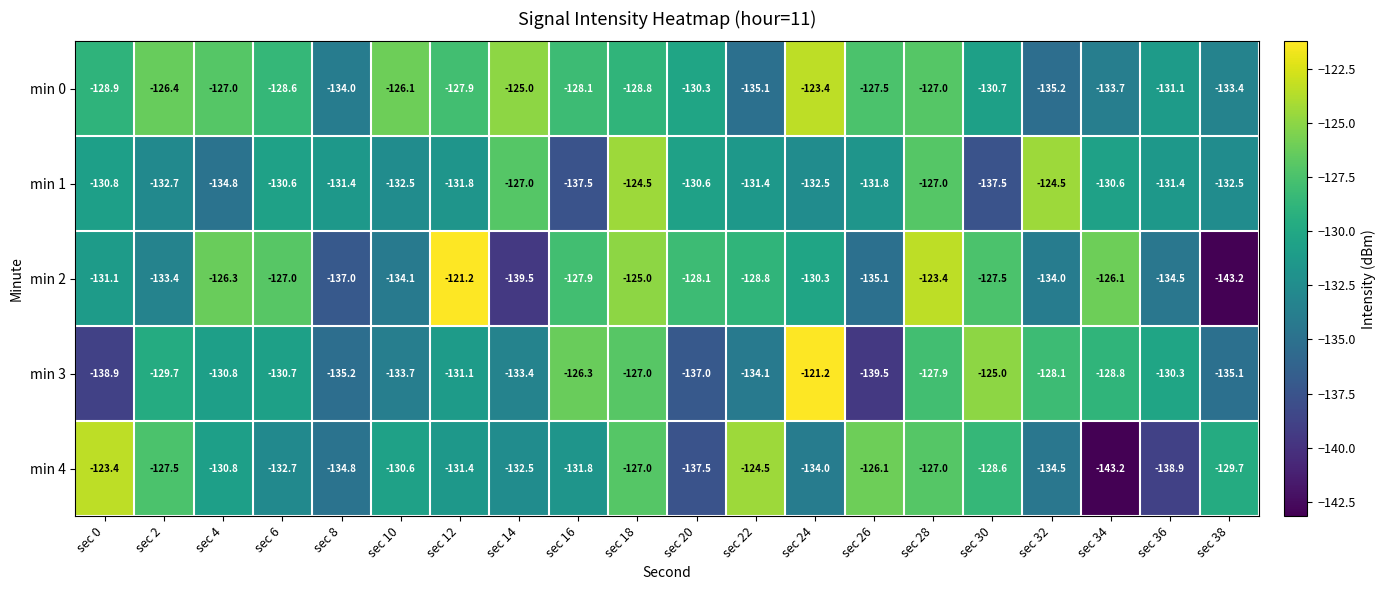

Rank the series at sec 8 from highest to lowest value.

min 1, min 0, min 4, min 3, min 2